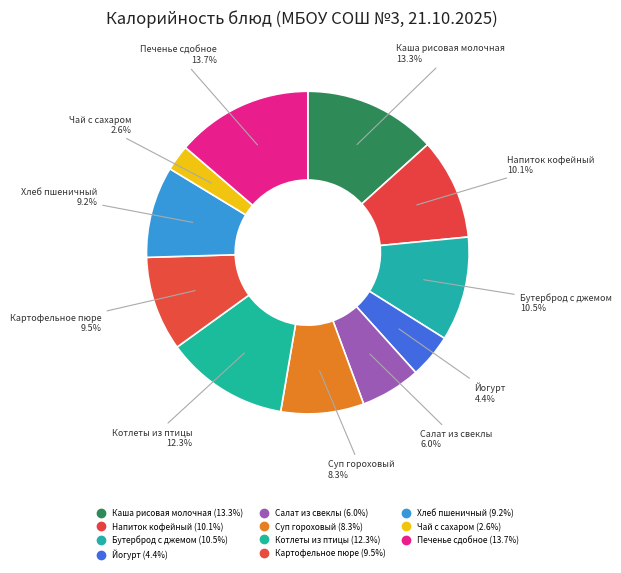

Does Каша рисовая молочная represent more than half of the total?

No